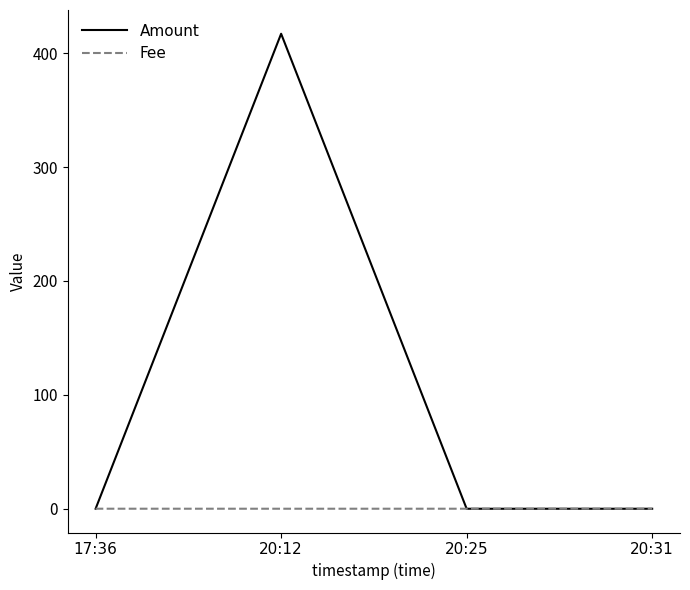

Rank the series by their average value, from lowest to highest.

Fee, Amount